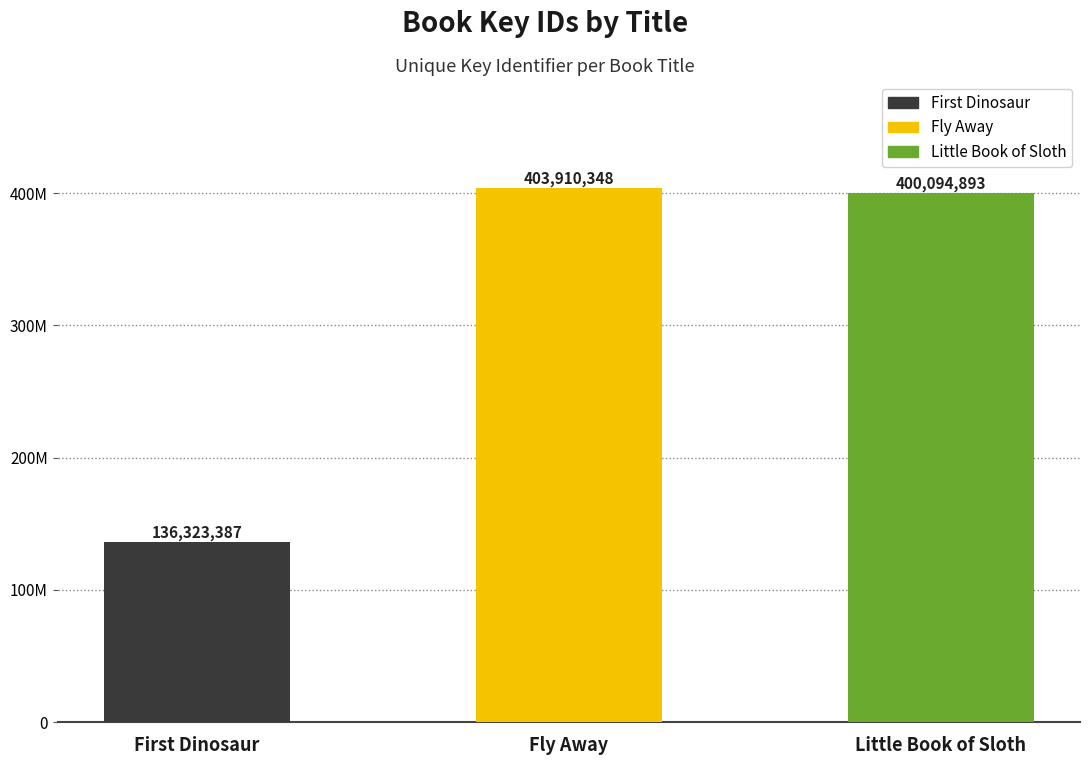

What is the ratio of the value at Fly Away to the value at Little Book of Sloth?

1.0